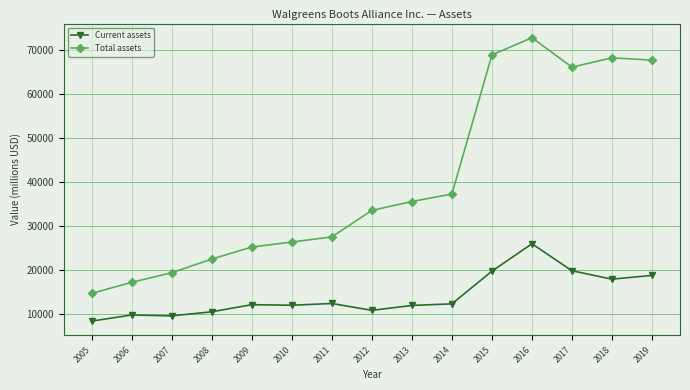

What is the minimum value shown in the chart?

8317